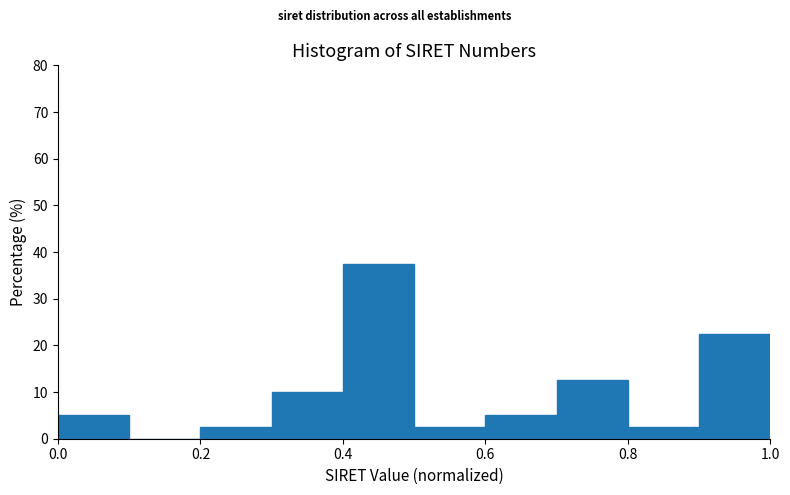

Reading left to right, transcribe this chart: for each bar, give the range it covers on the x-axis and its height. The values are not printed on the chart, so give them approximately, as read against the axis.

0.0 to 0.1: 5
0.1 to 0.2: 0
0.2 to 0.3: 3
0.3 to 0.4: 10
0.4 to 0.5: 38
0.5 to 0.6: 3
0.6 to 0.7: 5
0.7 to 0.8: 13
0.8 to 0.9: 3
0.9 to 1.0: 23